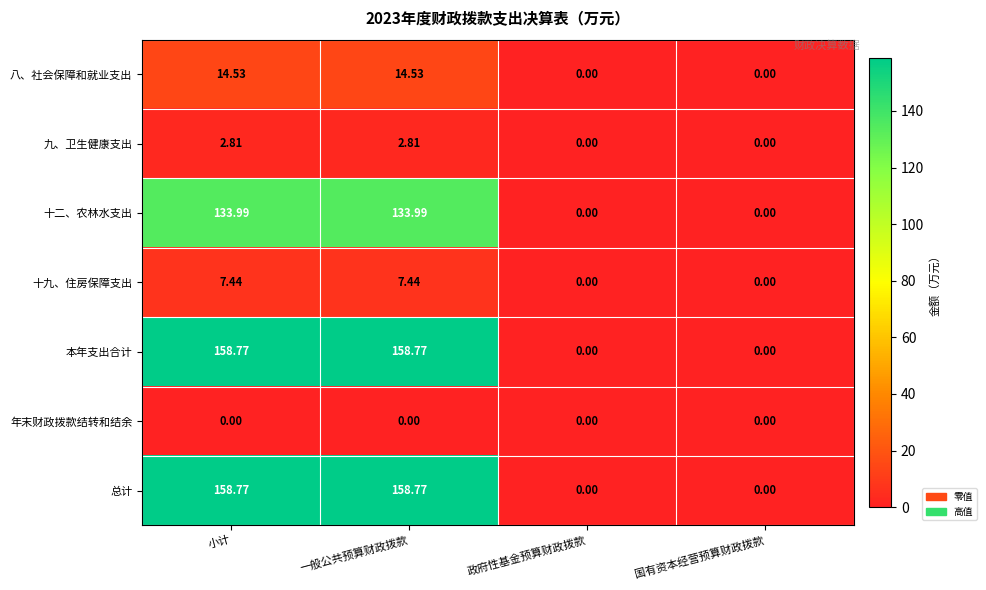

Where does the 九、卫生健康支出 series first go above 2?

小计